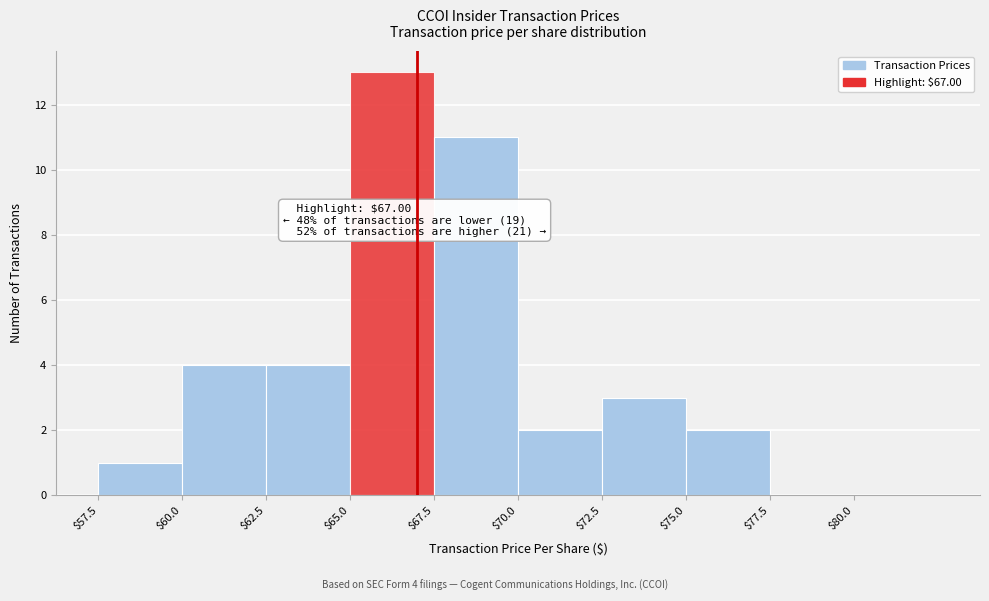

Which range on the x-axis has the tallest bar?

65.0 to 67.5